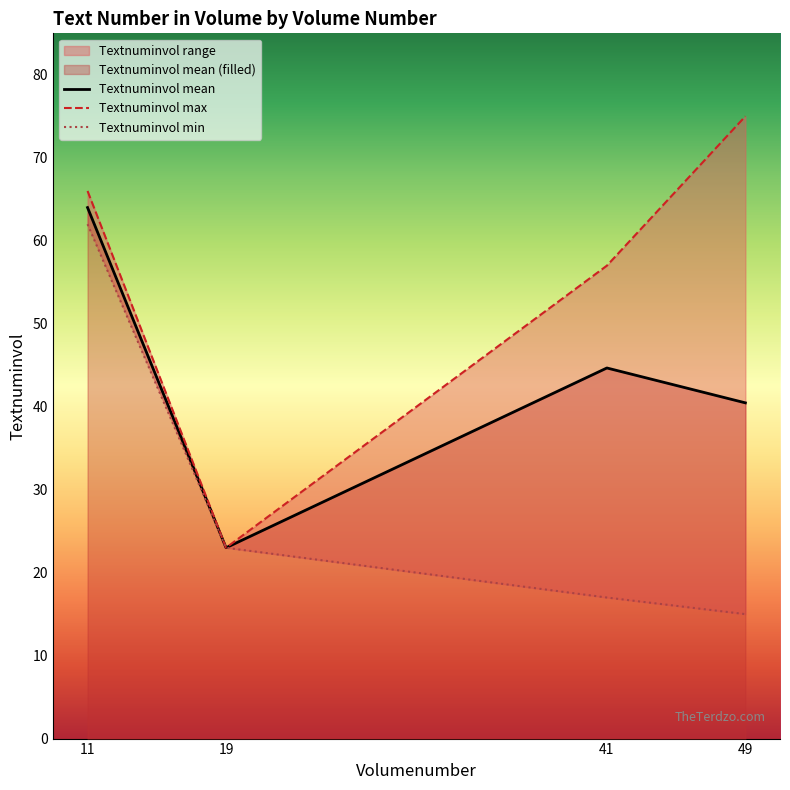

Rank the categories by Textnuminvol max value from lowest to highest.

19, 41, 11, 49